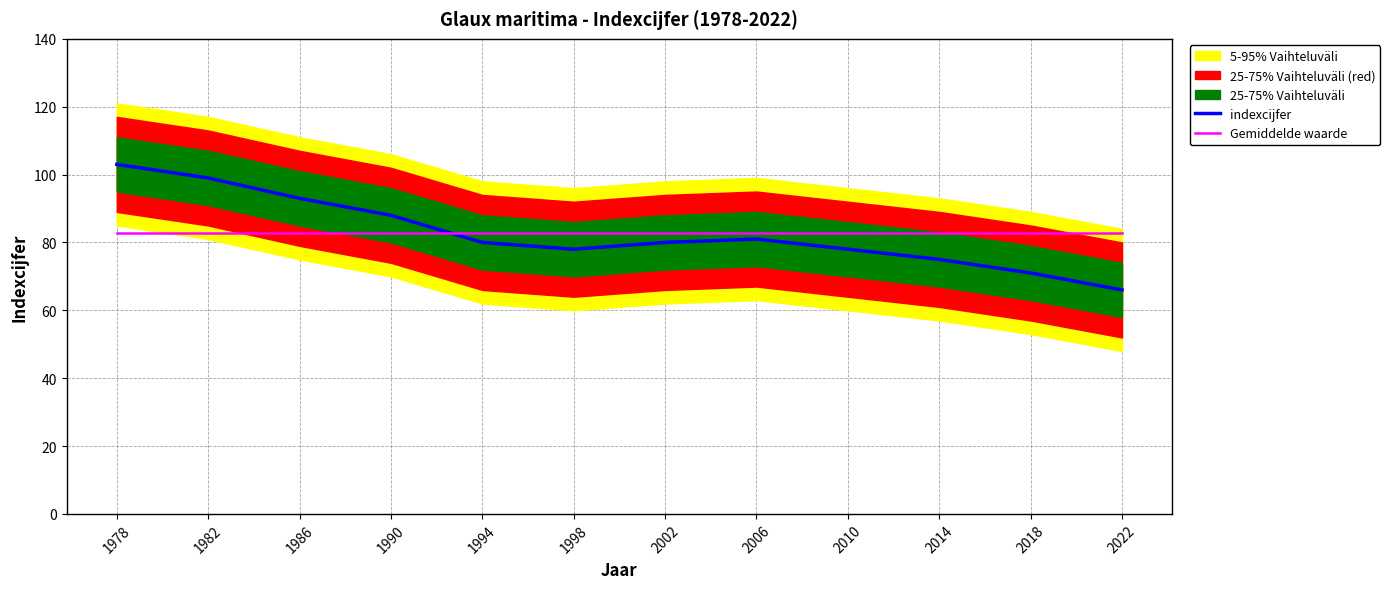

Does the chart have visible grid lines?

Yes